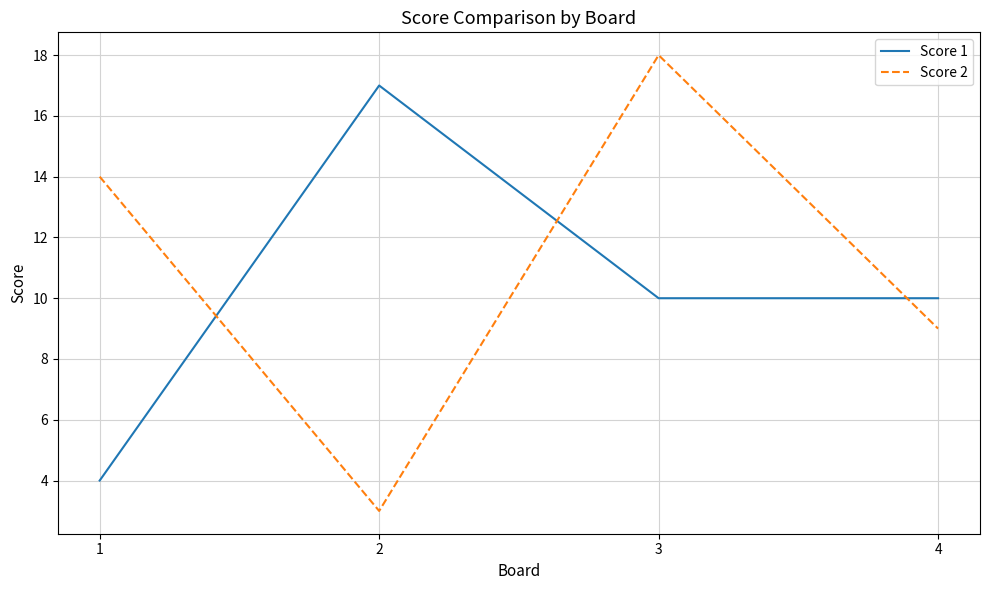

Which category has the lowest value in the Score 2 series?

2